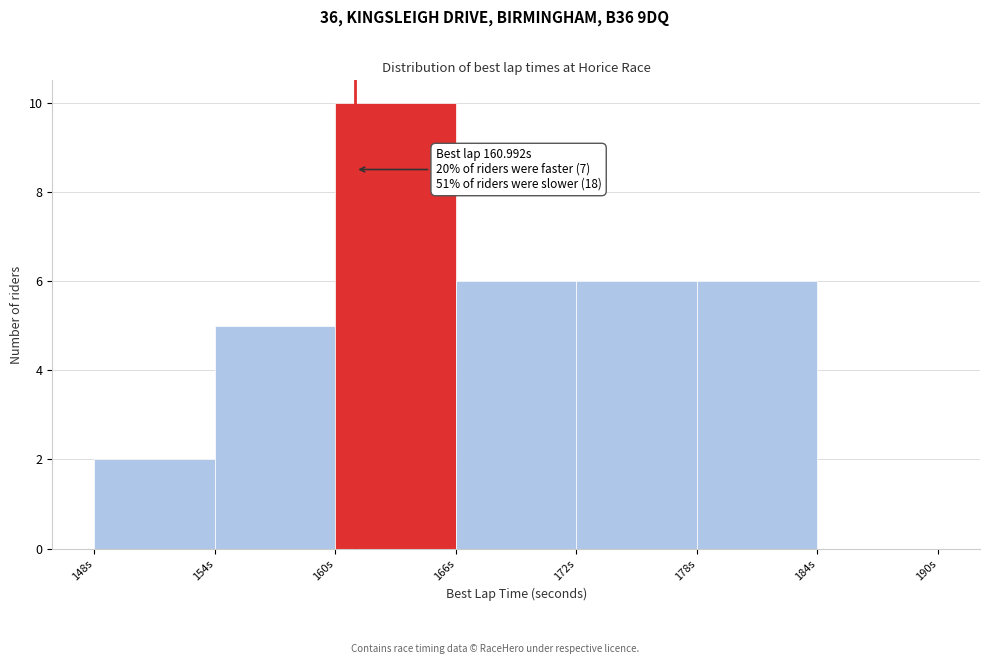

Which range on the x-axis has the tallest bar?

160 to 166